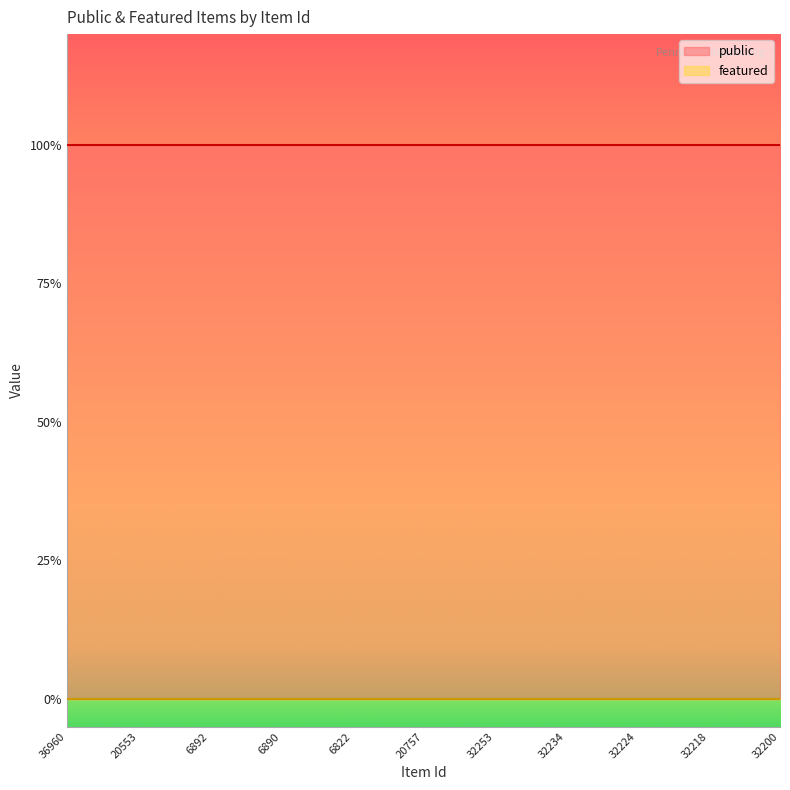

List the labels in order of featured value, smallest first.

36960, 20553, 6892, 6890, 6822, 20757, 32253, 32234, 32224, 32218, 32200